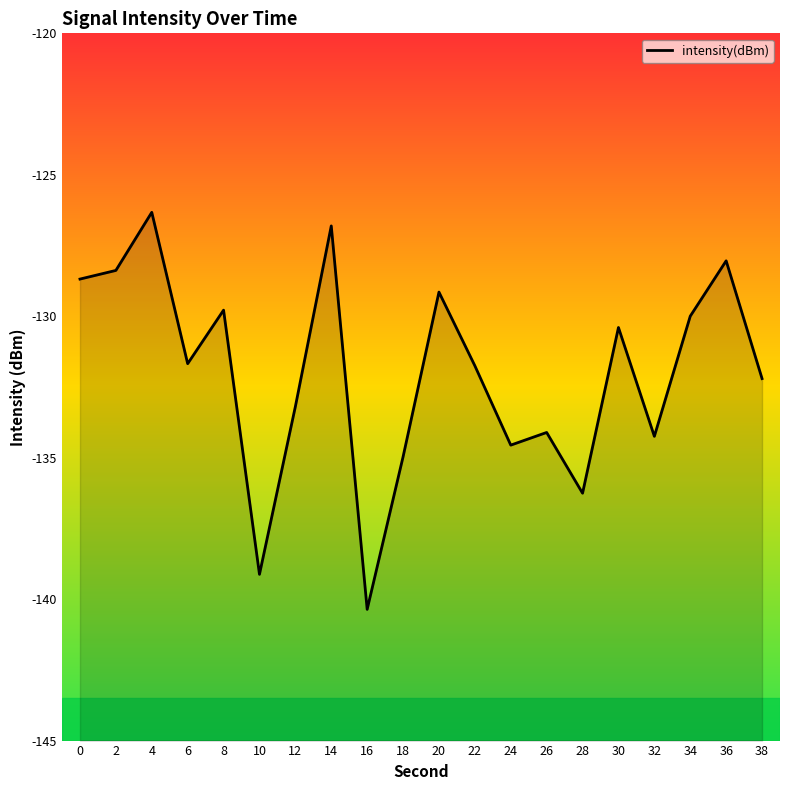

How many interior local peaks (higher than both neighbors) does the data have?

7